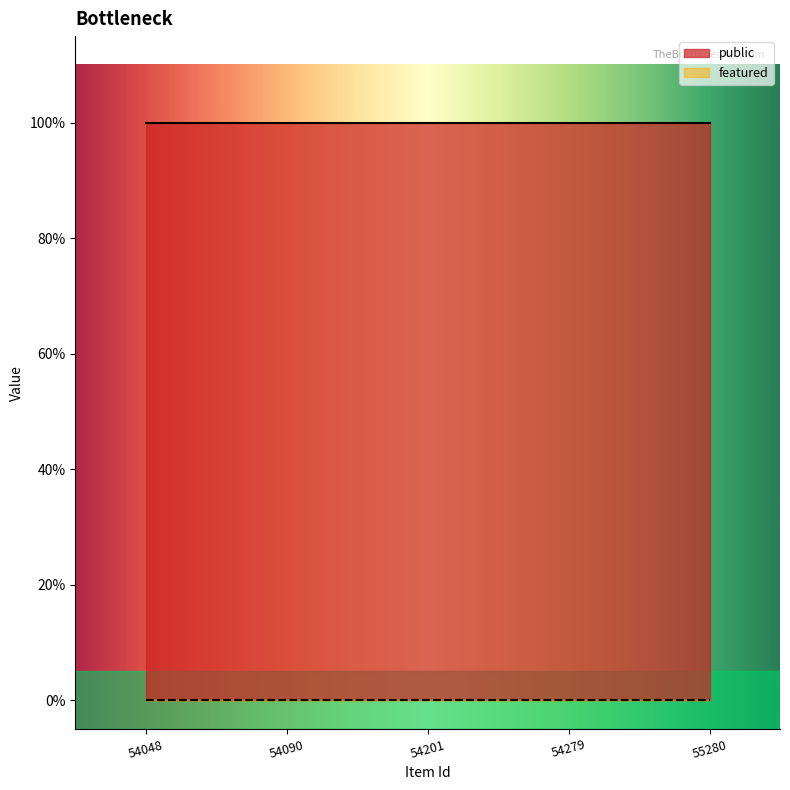

At how many categories does at least one series exceed 0?

5